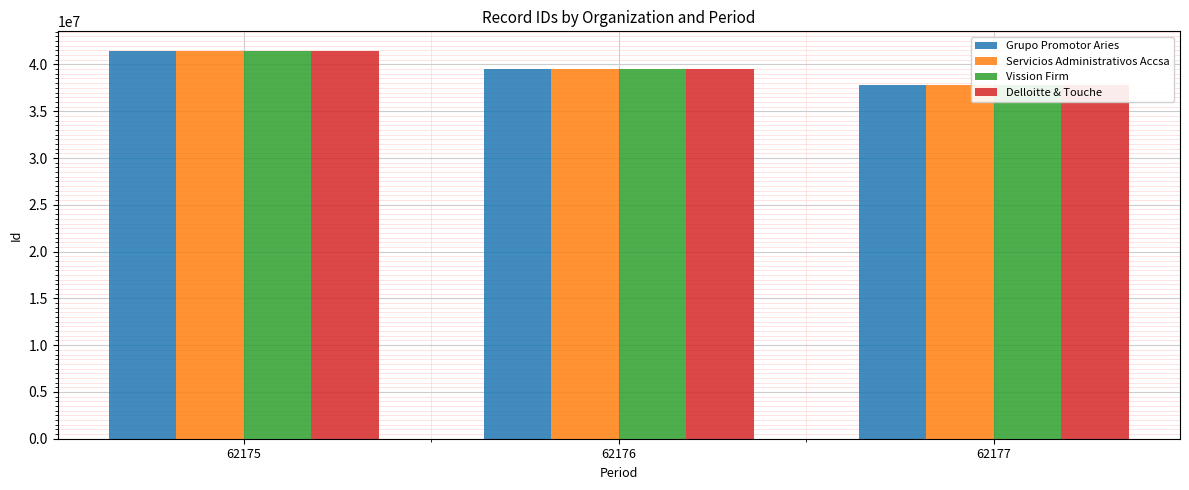

What is the value of the Servicios Administrativos Accsa bar at the 3rd from the left?

37795288